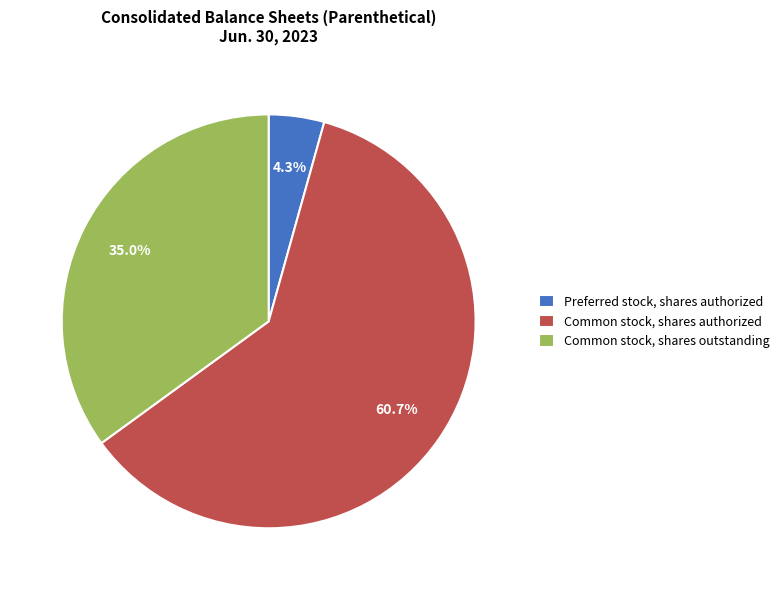

What is the smallest slice in the pie chart?

Preferred stock, shares authorized